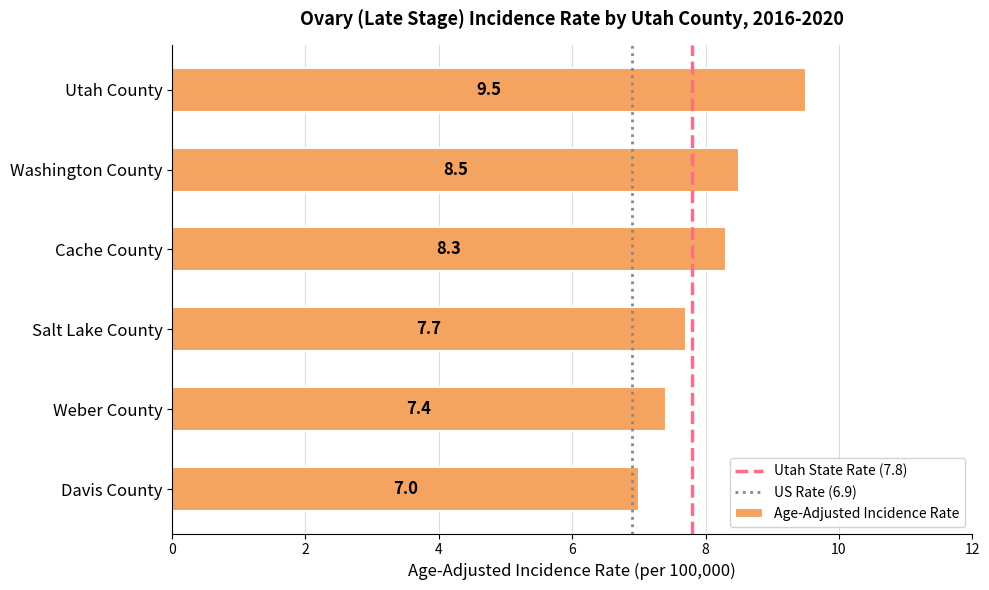

Approximately how many times larger is the value at Salt Lake County compared to Weber County?

1.0